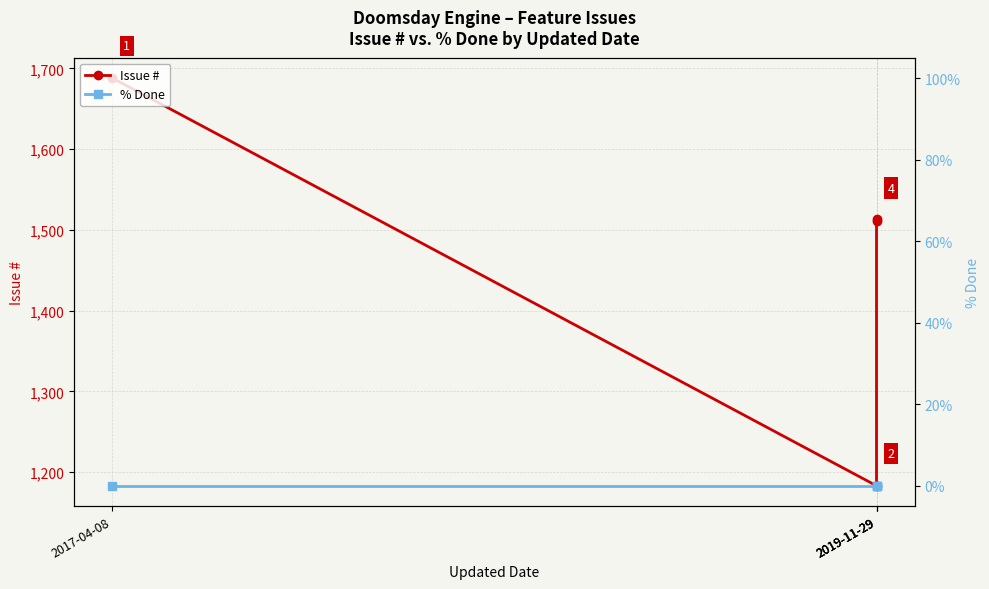

At how many categories does at least one series exceed 1512?

2